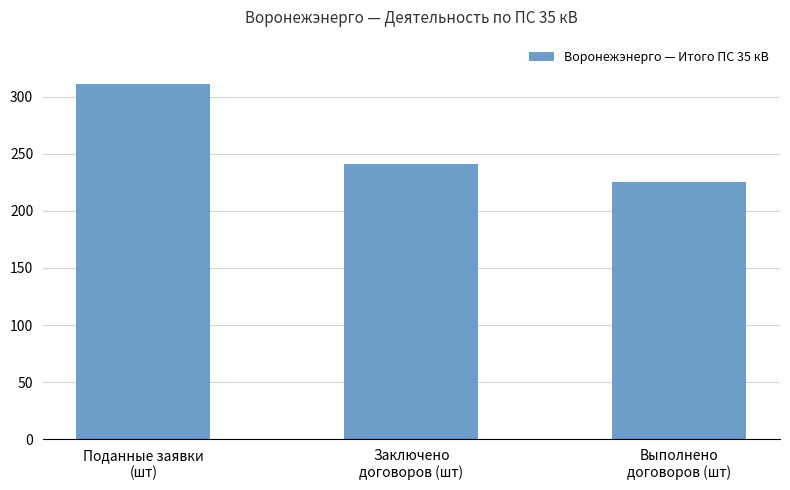

List the labels in order of value, smallest first.

Выполнено
договоров (шт), Заключено
договоров (шт), Поданные заявки
(шт)